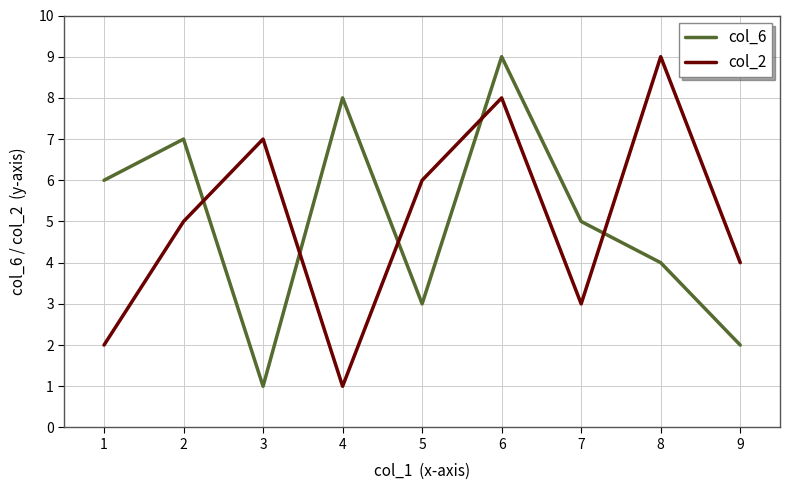

What is the difference between the maximum and minimum values in the col_6 series?

8